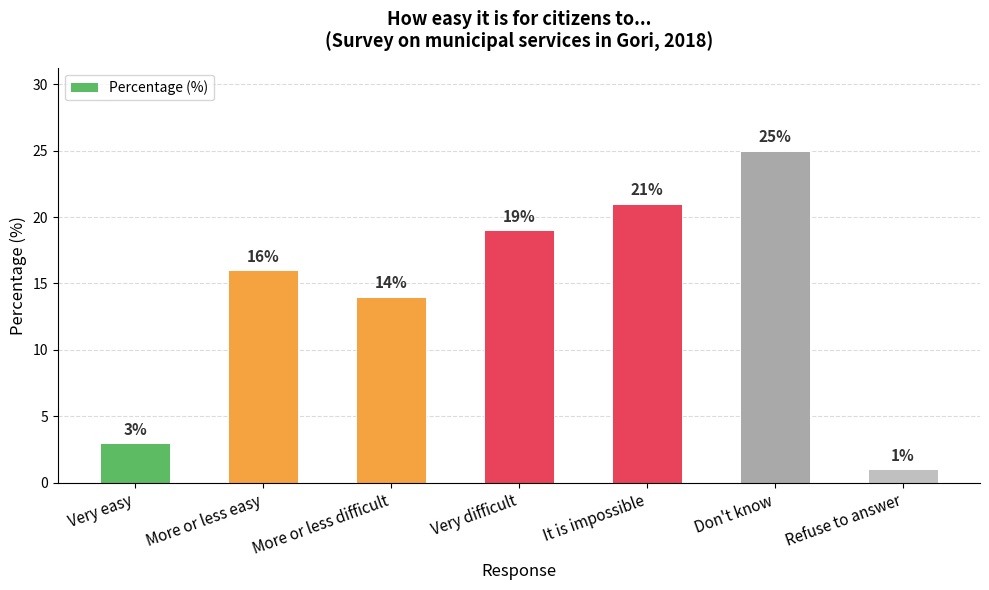

Does the chart contain any negative values?

No